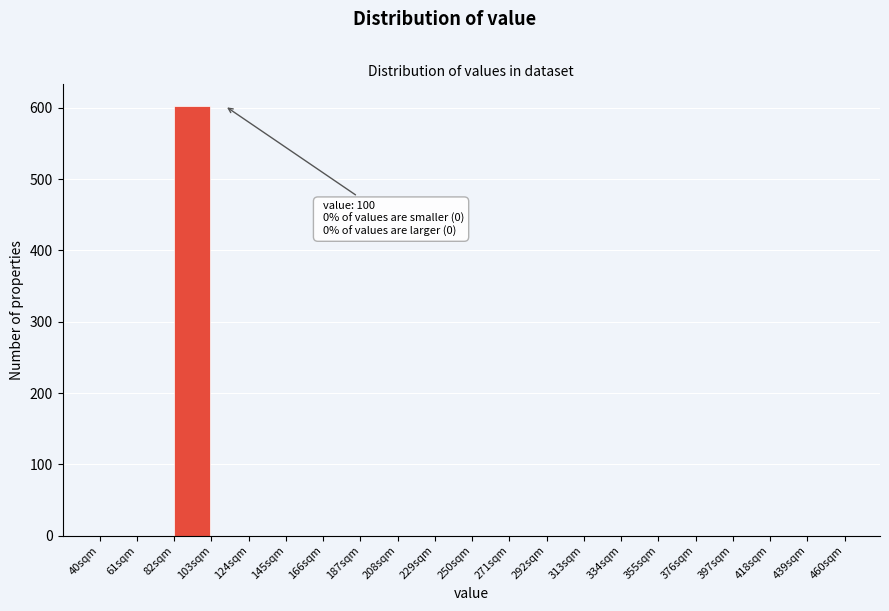

Which range on the x-axis has the tallest bar?

82 to 103